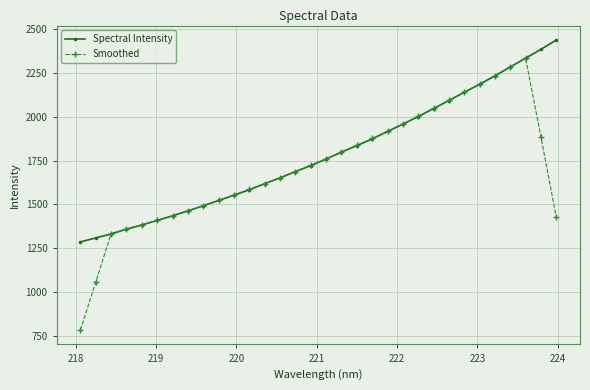

How many categories are shown in the chart?

32